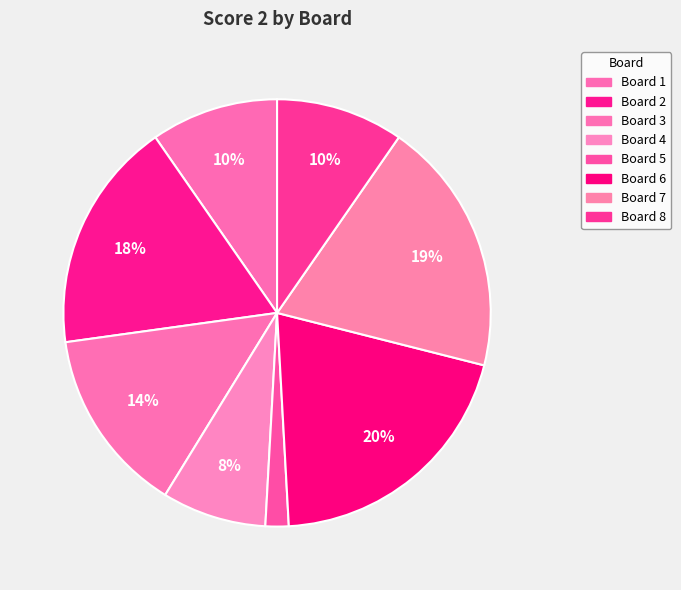

Count the number of slices in the pie.

8